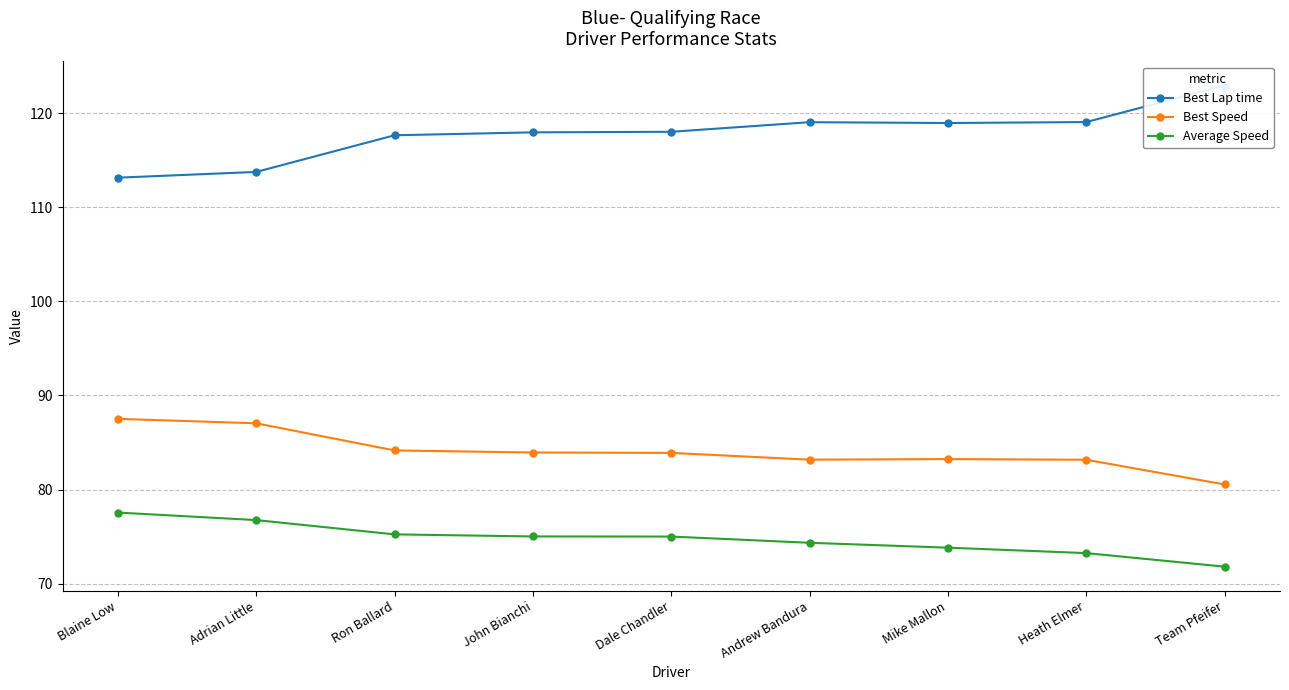

Between Mike Mallon and Blaine Low, which is larger?

Mike Mallon